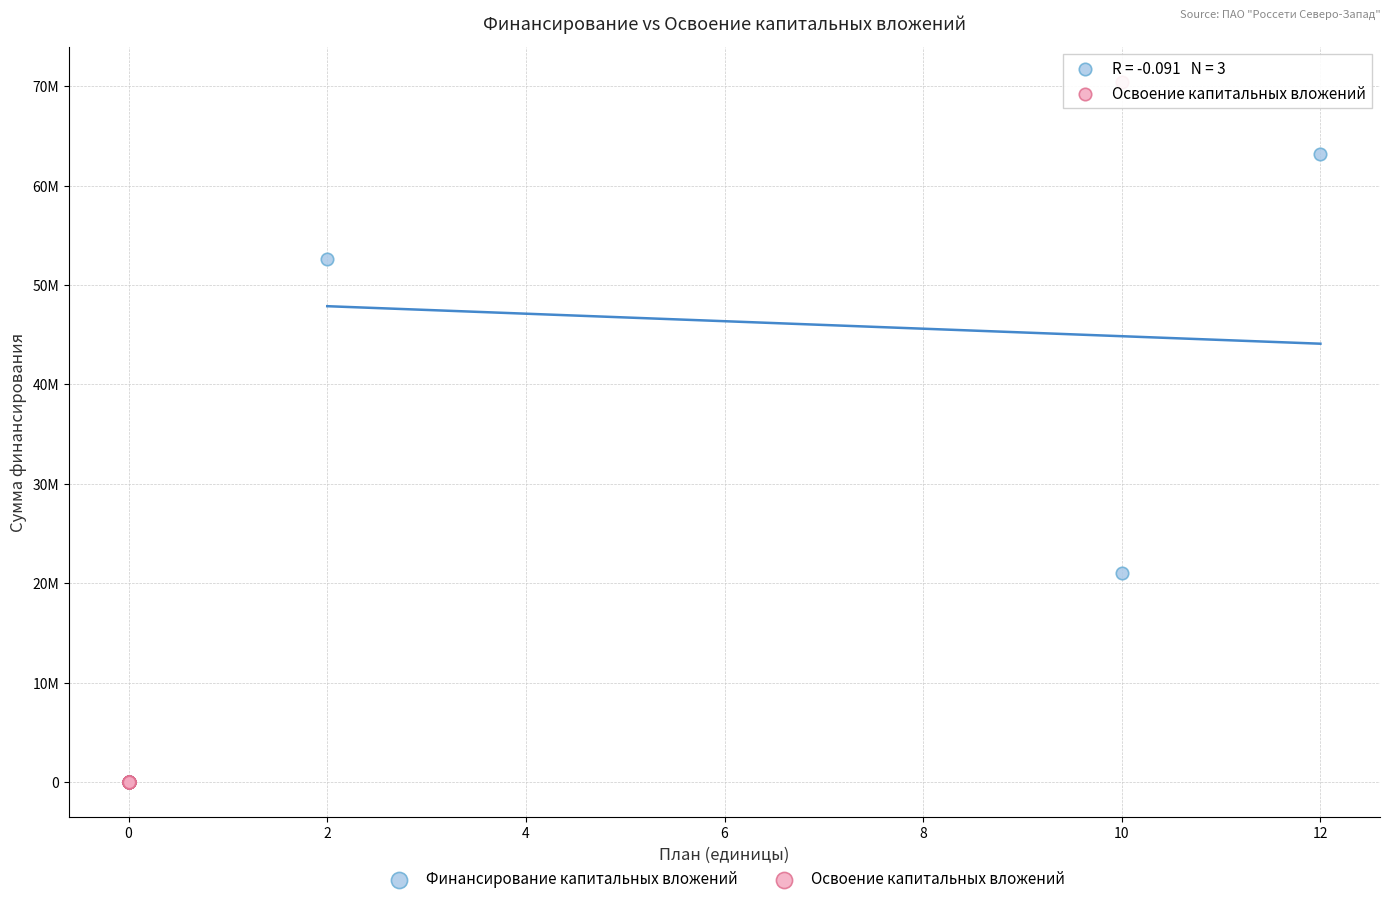

Which series has the widest spread of Y values?

Освоение капитальных вложений